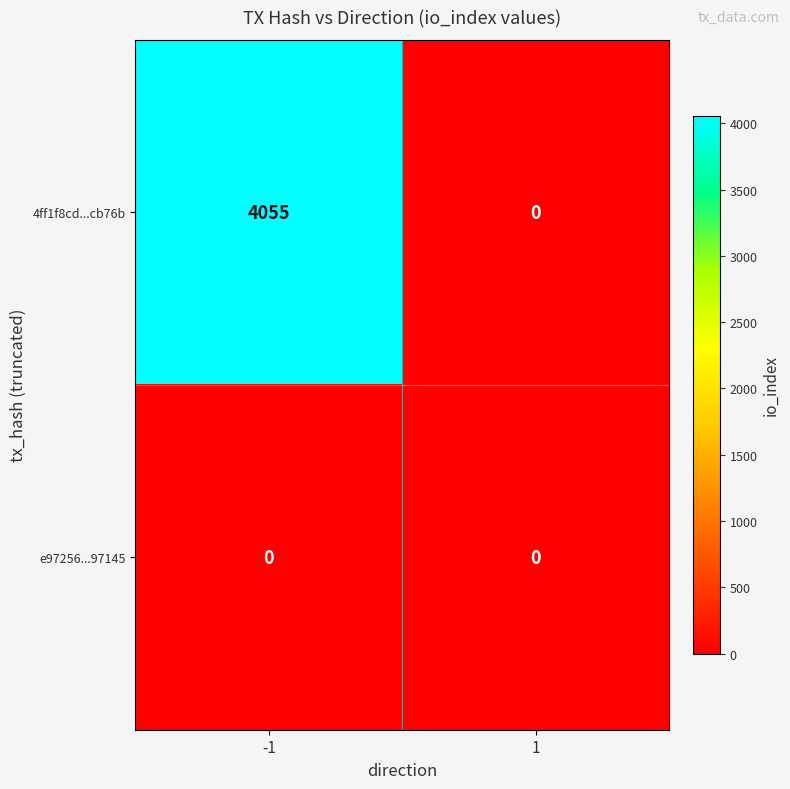

At which category does the chart reach its peak across all series?

-1